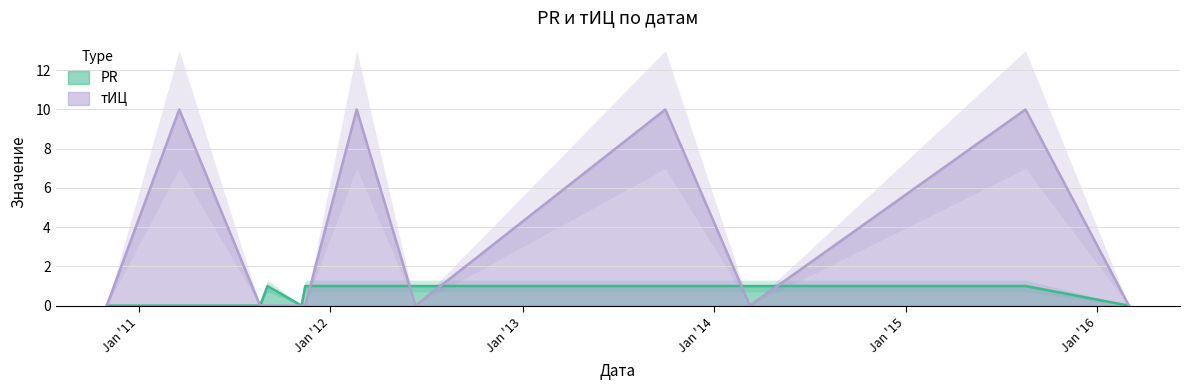

True or false: PR and тИЦ intersect in this chart.

True